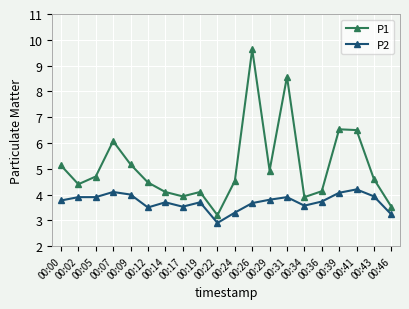

What are all the series names shown in the legend?

P1, P2